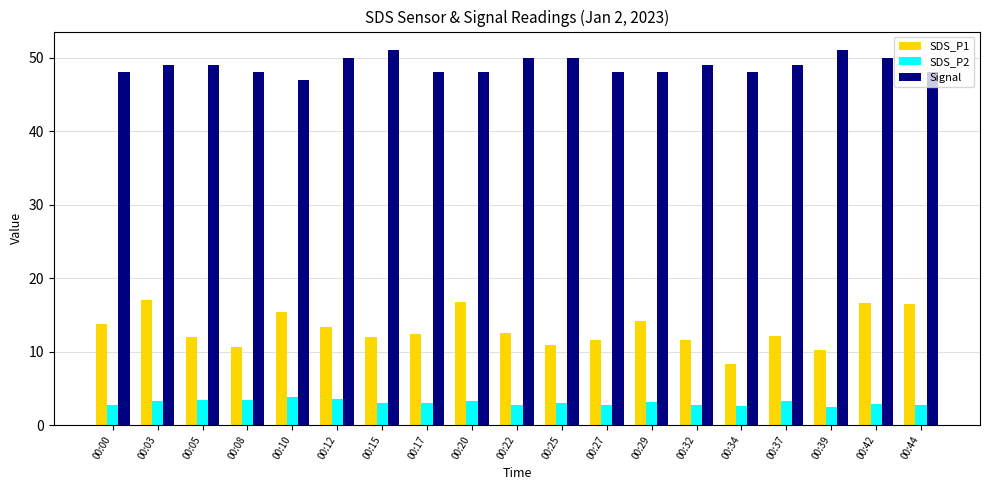

Does the chart contain stacked bars?

No